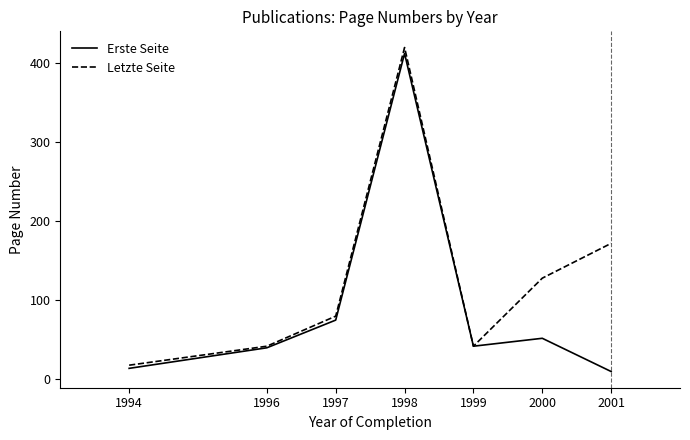

How many lines are shown in the chart?

2